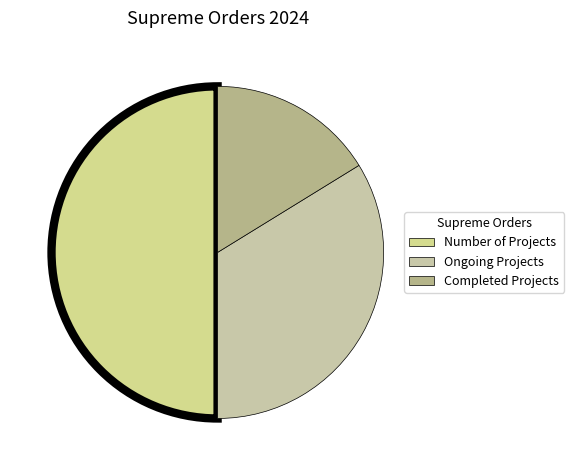

How many segments does this pie chart have?

3